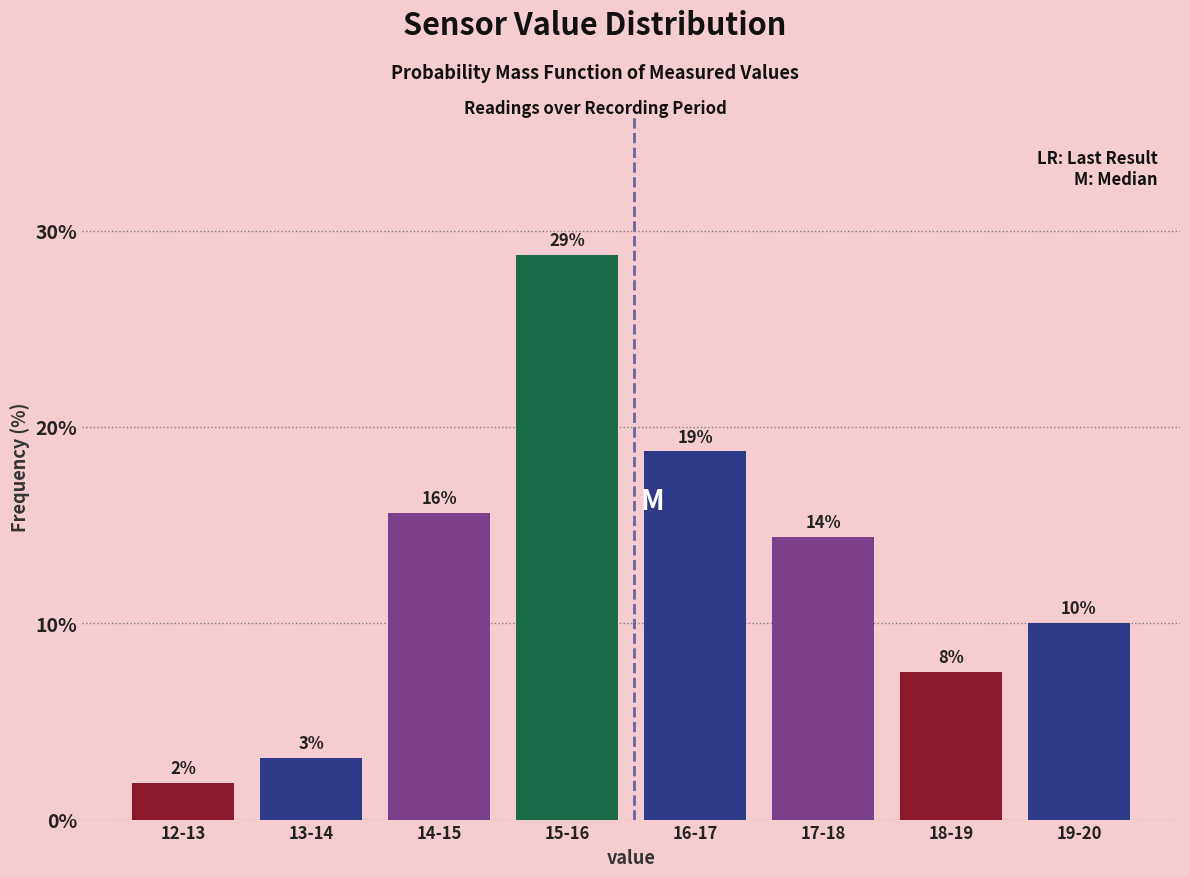

Does the chart contain any negative values?

No